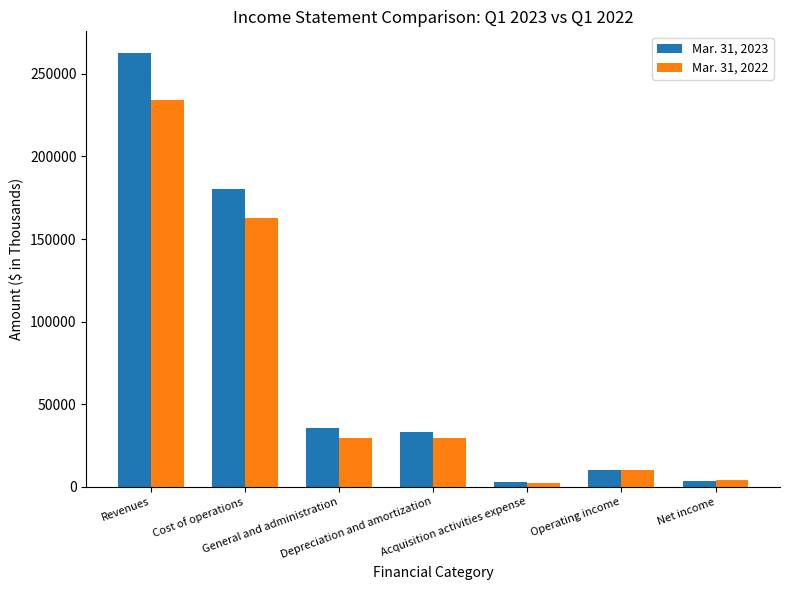

At which category is the sum across all series the highest?

Revenues